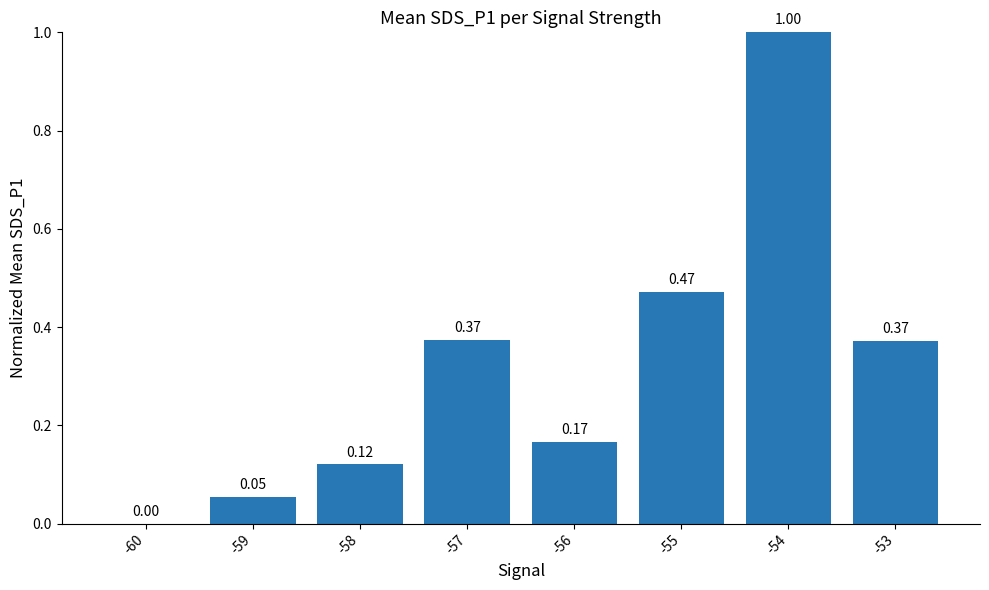

What is the change in value from -56 to -55?

+0.3